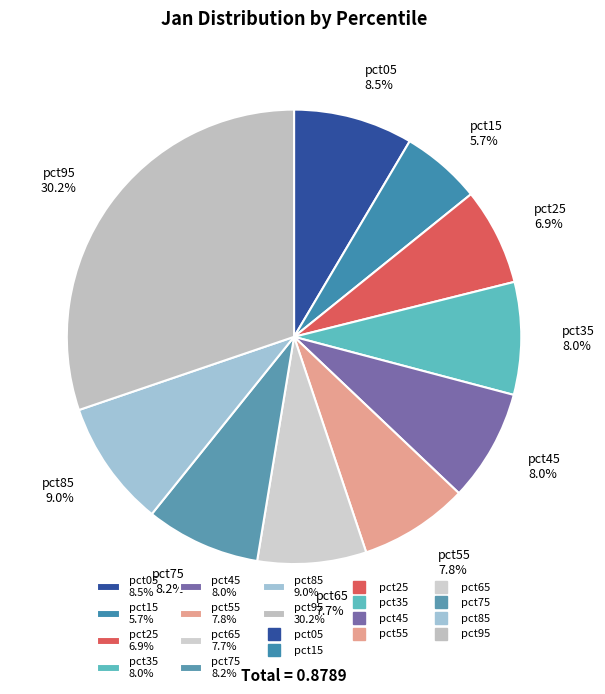

To the nearest percent, what is the difference between the pct55 and pct15 slice percentages?

2%